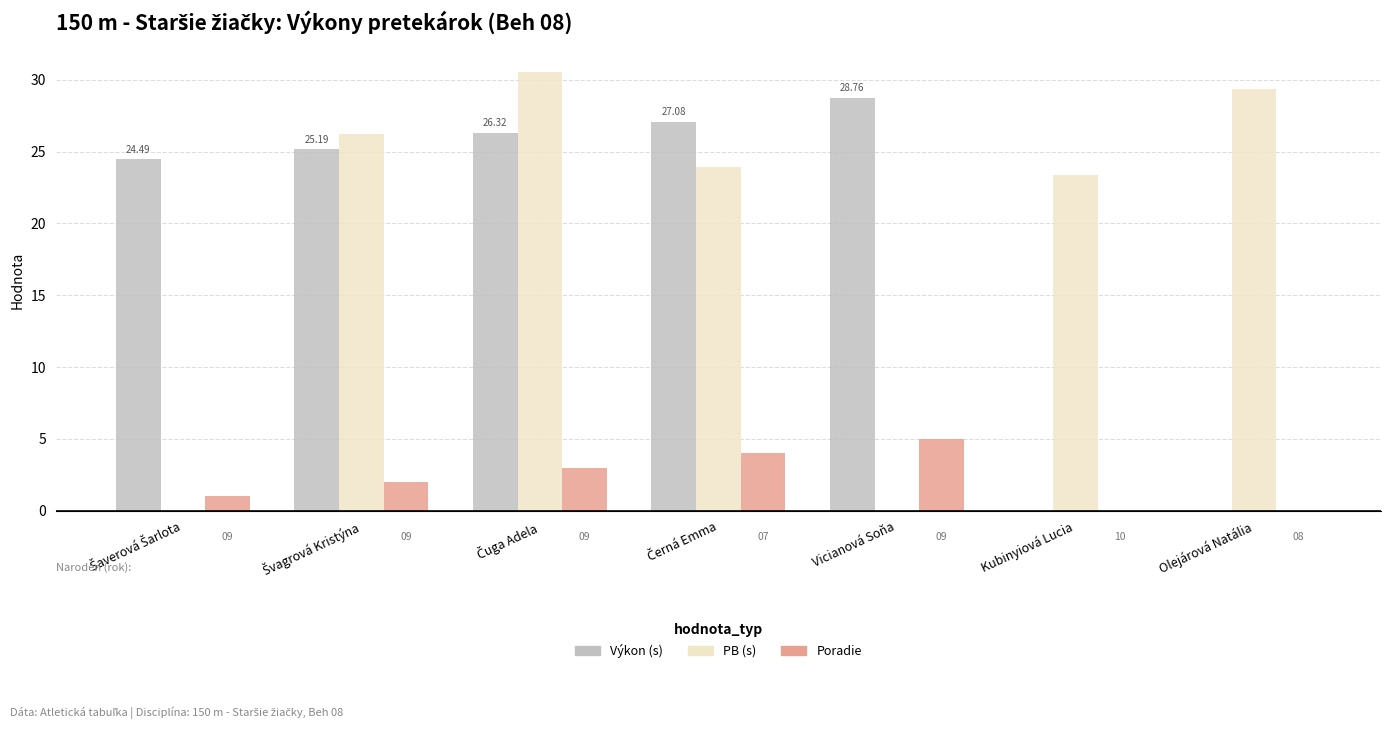

Are the bars grouped side by side (vs. stacked)?

Yes